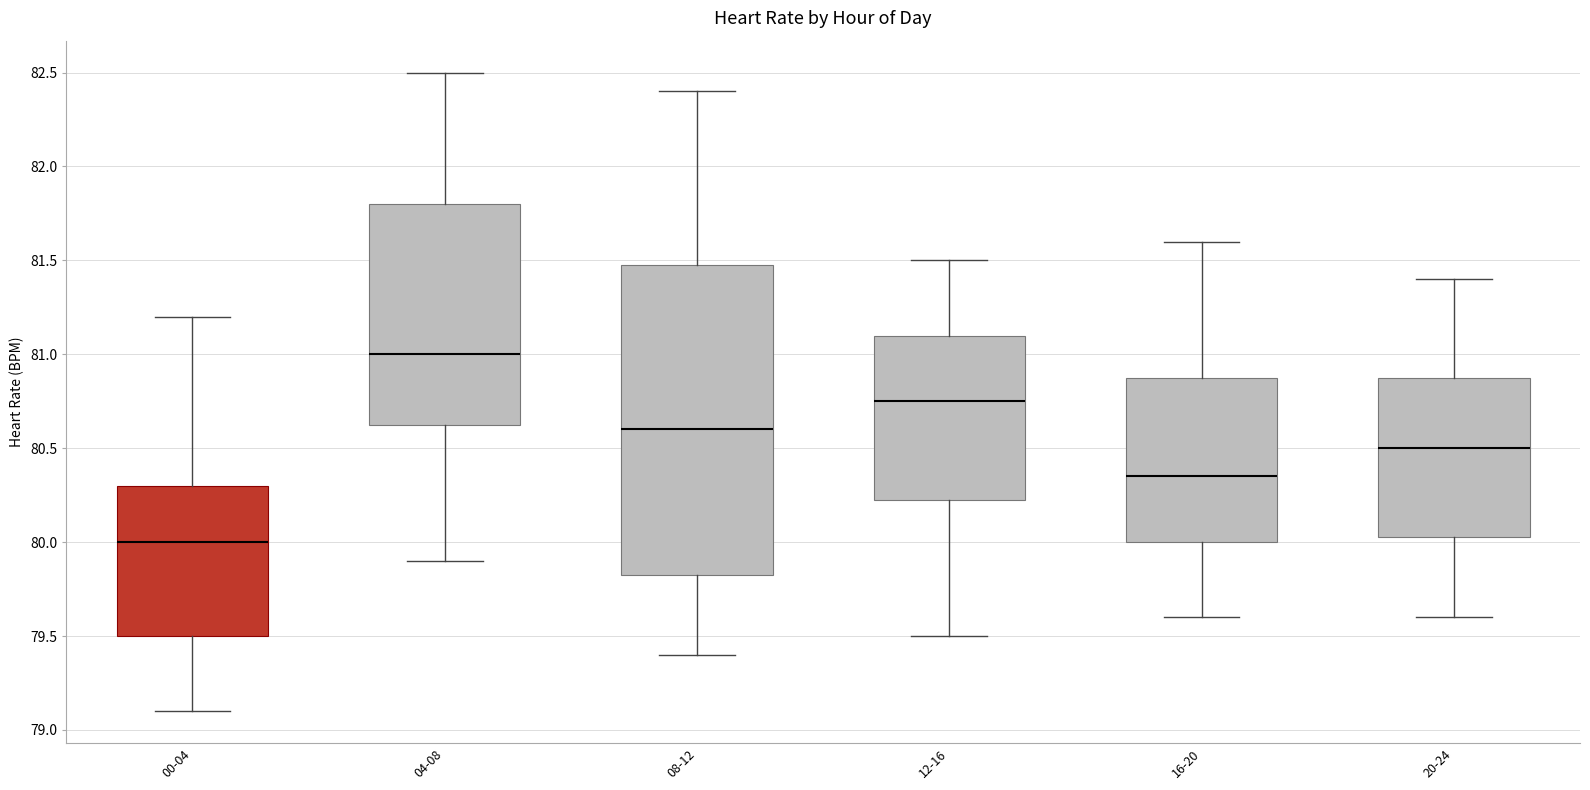

Which box is the tallest, from its lower edge to its upper edge?

08-12